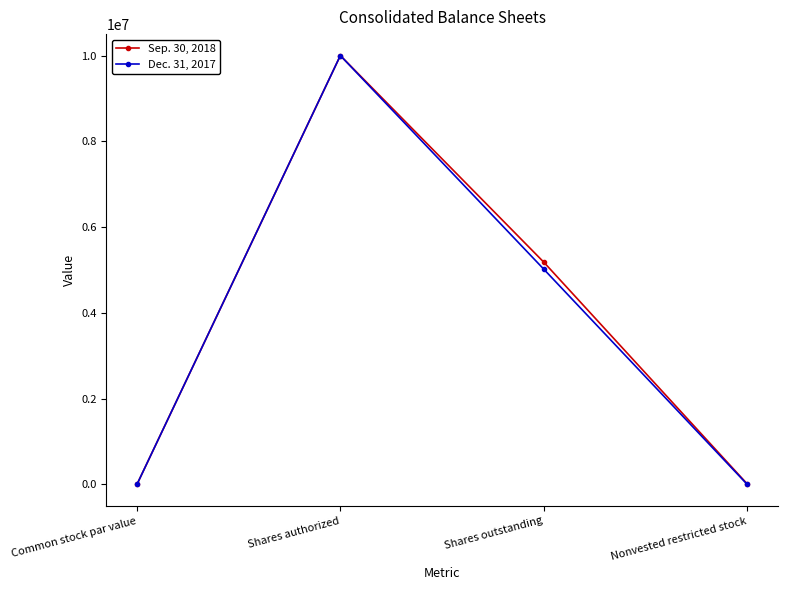

List the series in order of their overall mean, highest first.

Sep. 30, 2018, Dec. 31, 2017